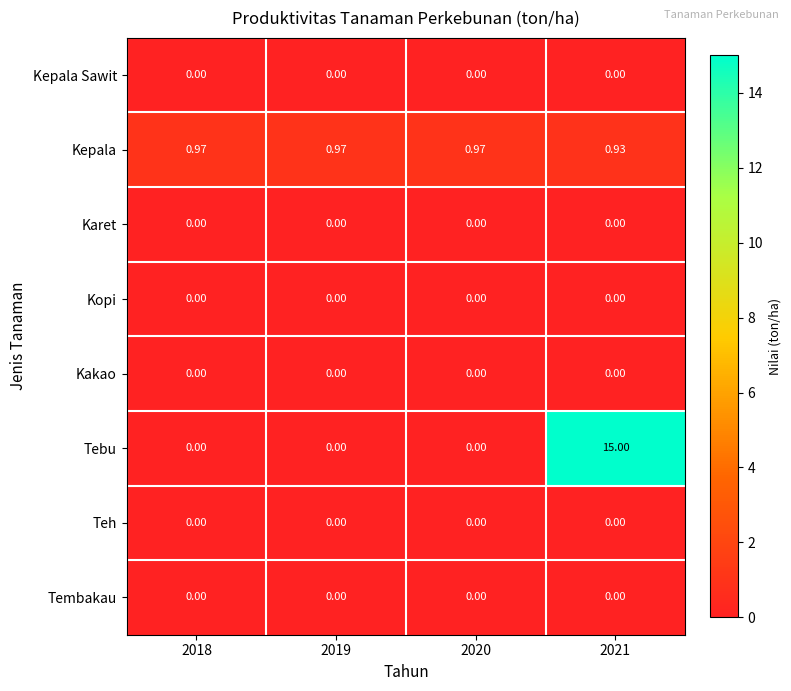

Which series changed the most between 2018 and 2021?

Tebu